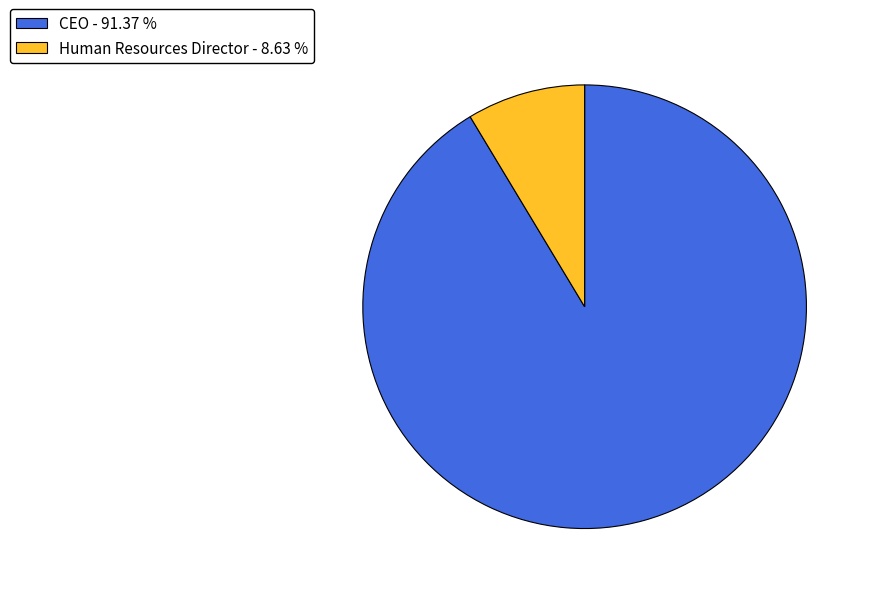

Which category has the smallest portion of the pie?

Human Resources Director